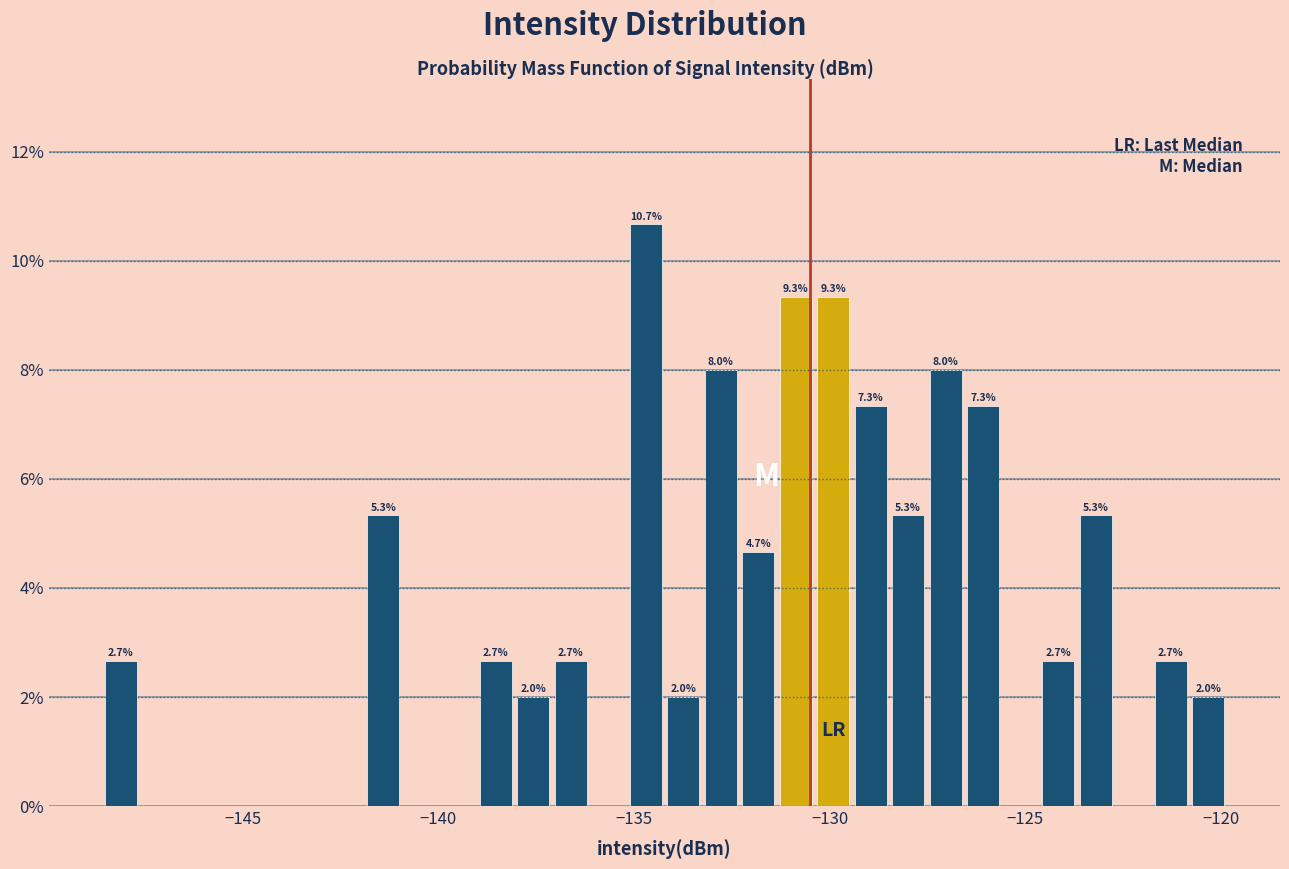

Read against the x-axis, roughly where is the centre of the tallest bar?

-134.5